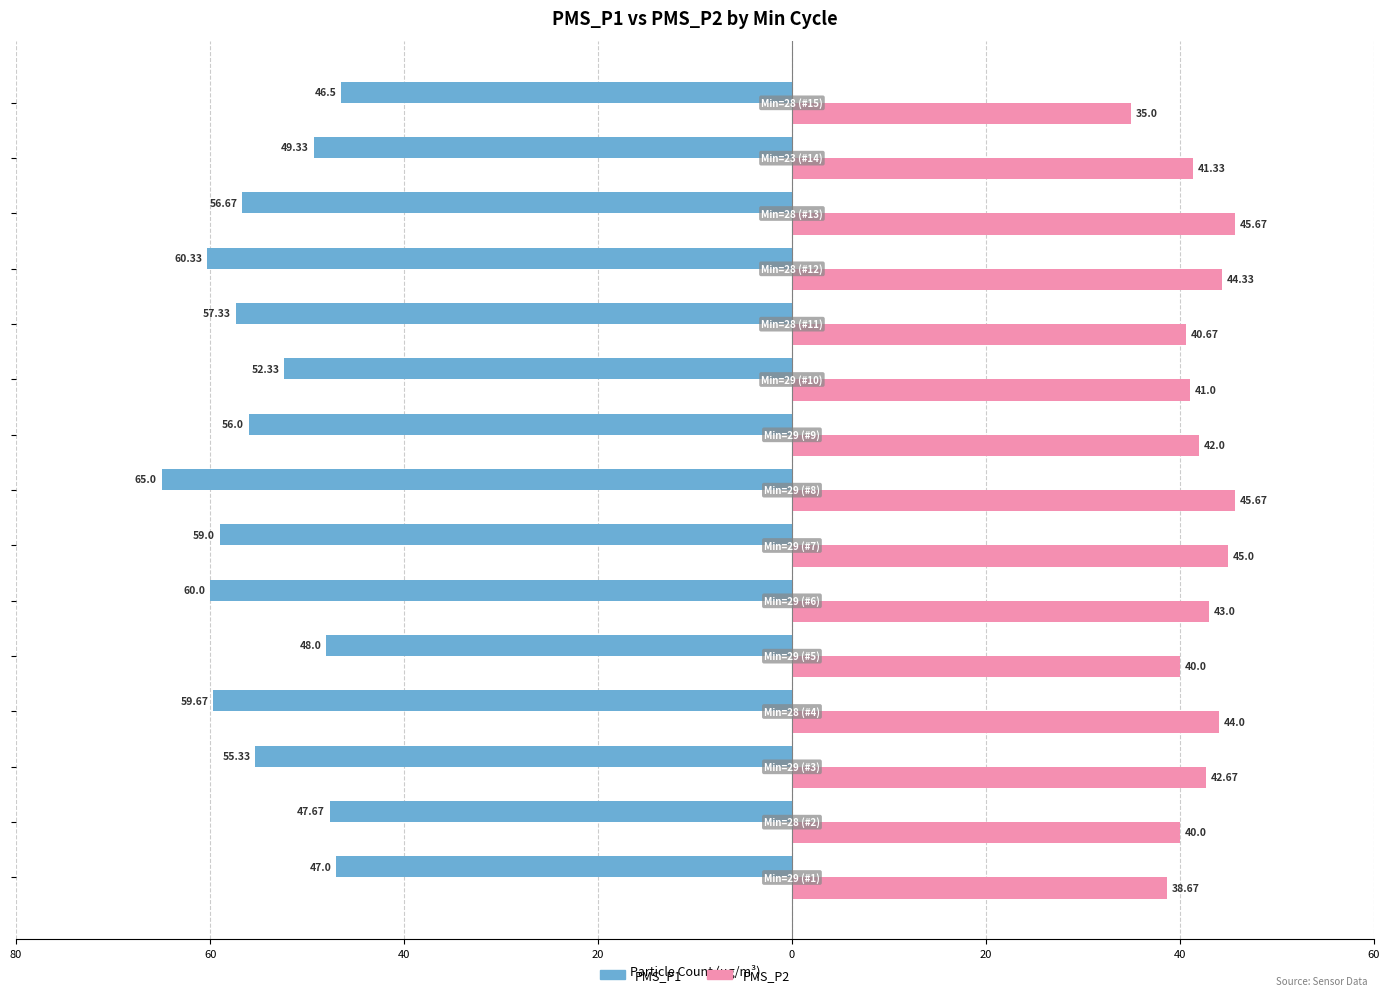

What are all the series names shown in the legend?

PMS_P1, PMS_P2